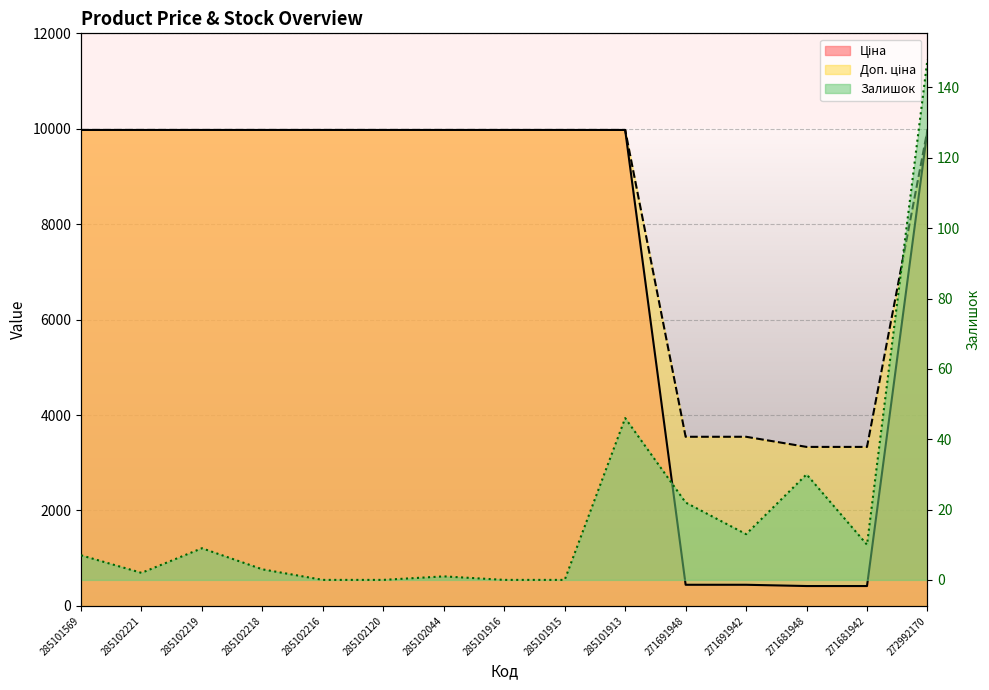

At 272992170, list the series in order from smallest to largest.

Залишок, Ціна, Доп. ціна